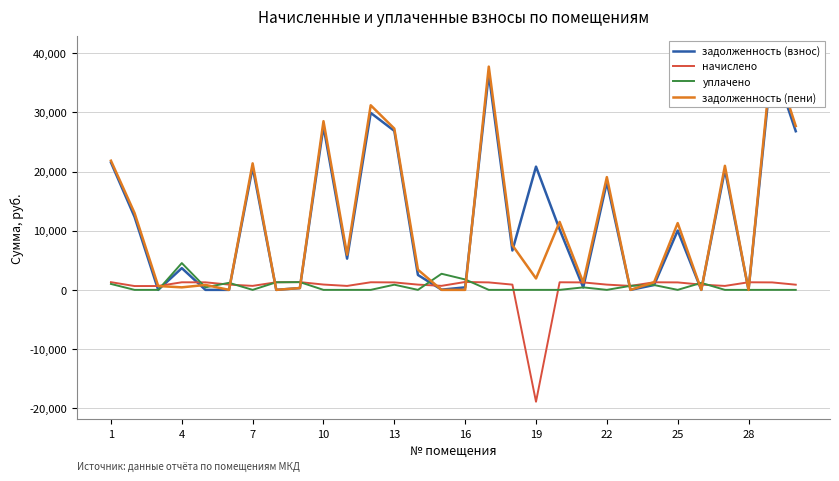

The value of уплачено at 10 is -2337.6. True or false?

False